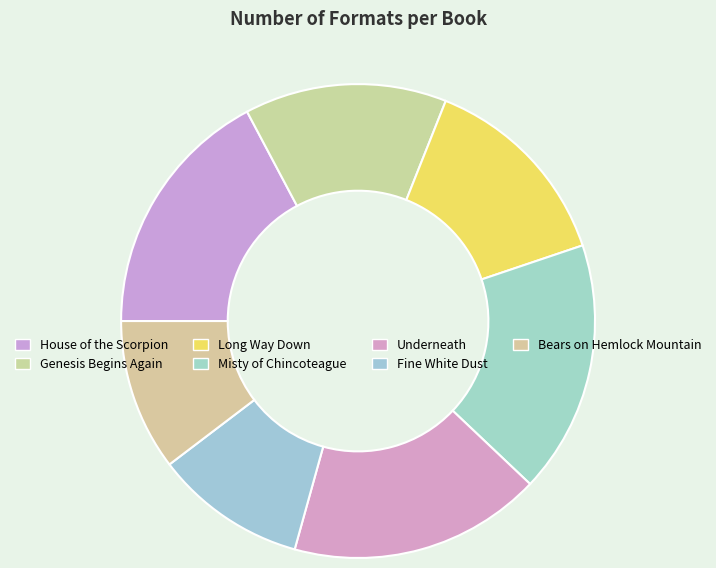

How many slices are in this pie chart?

7